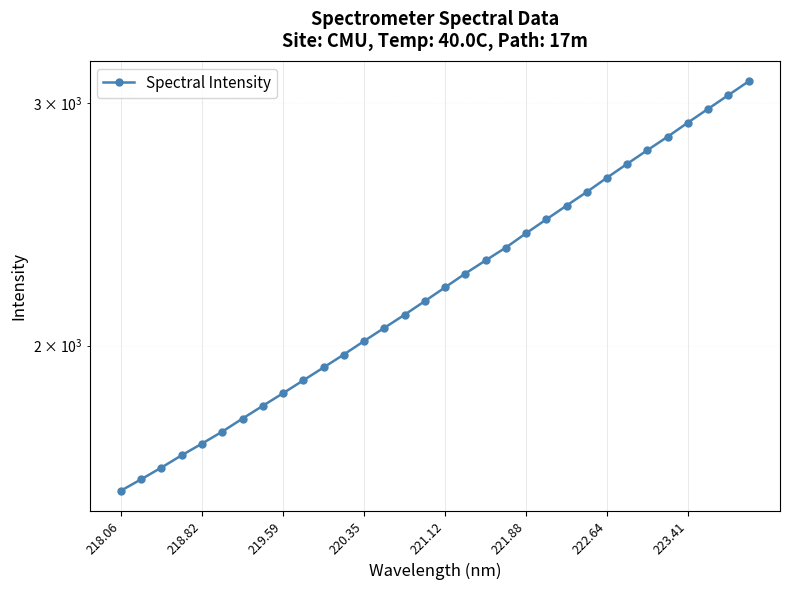

How many data points are above 2204?

16